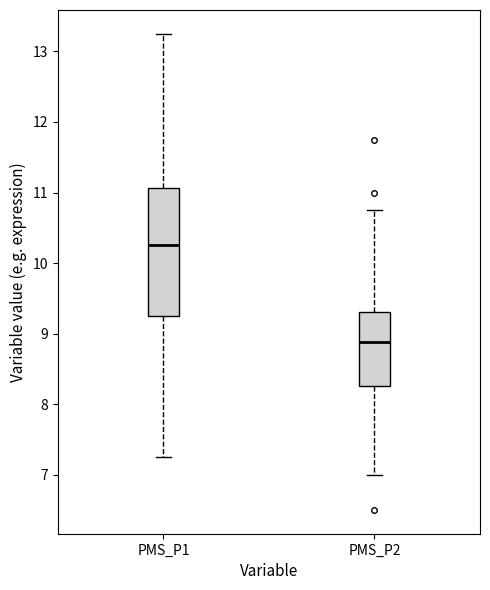

Which box's median line is the highest?

PMS_P1